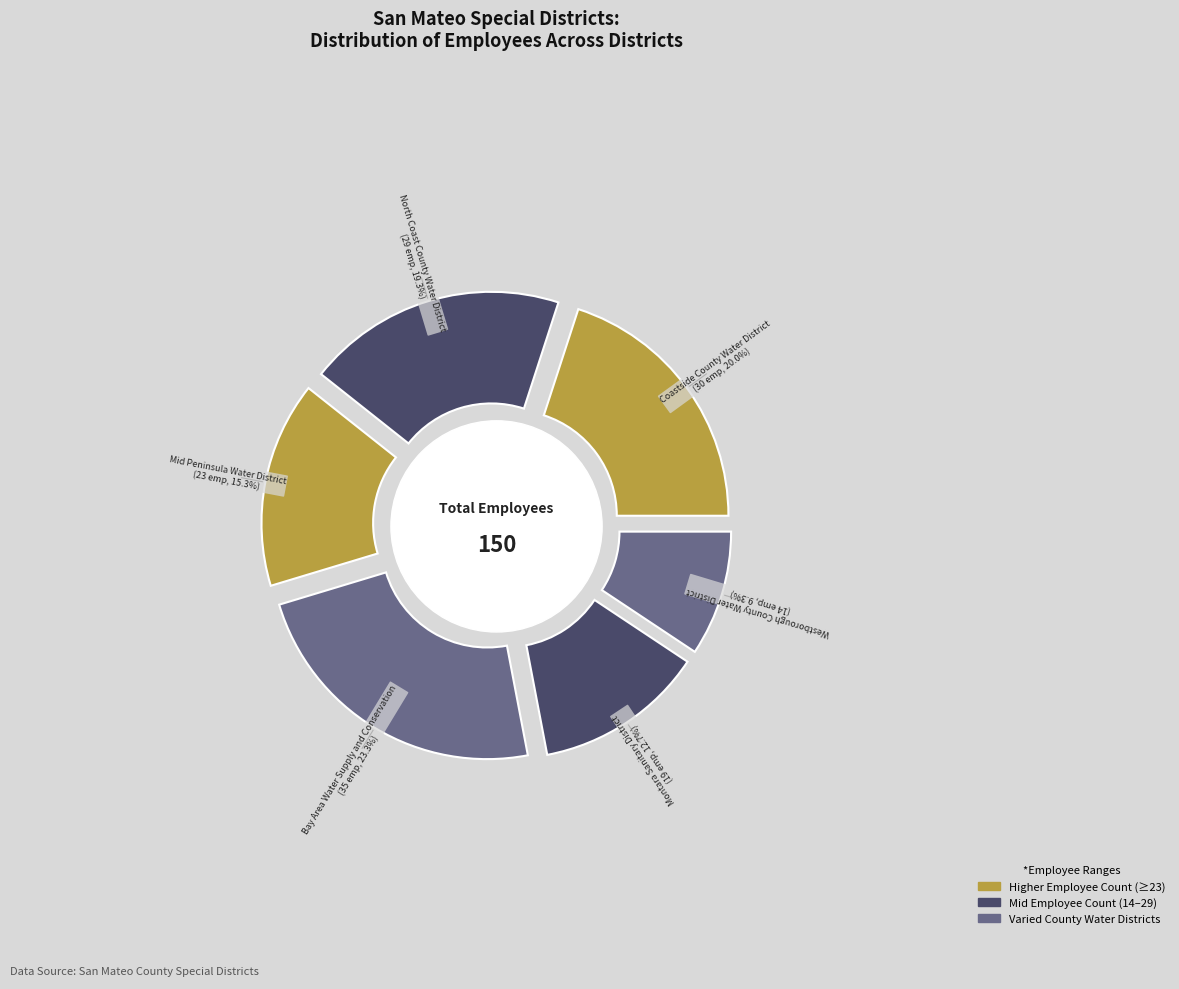

To the nearest percent, what portion does Bay Area Water Supply
and Conservation represent?

23%